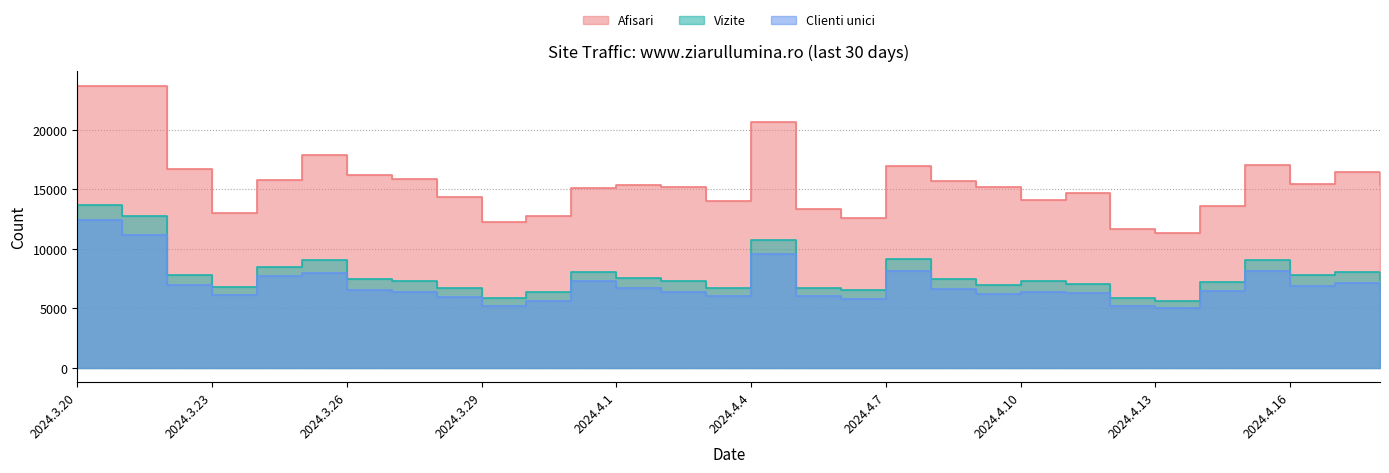

At which category does Vizite reach its first local peak?

2024.3.25